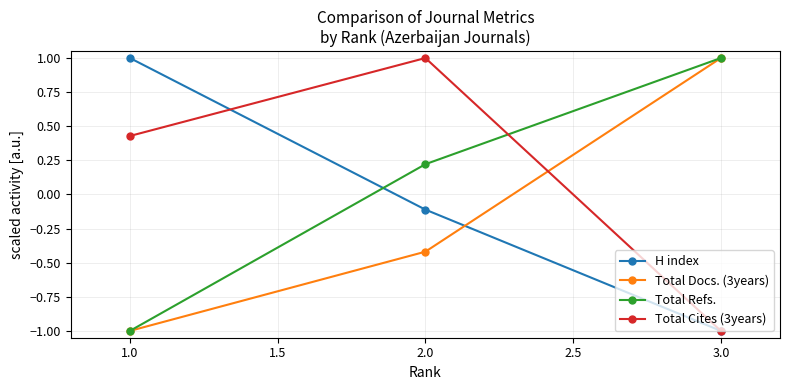

List the series in order of their overall mean, highest first.

Total Cites (3years), Total Refs., H index, Total Docs. (3years)